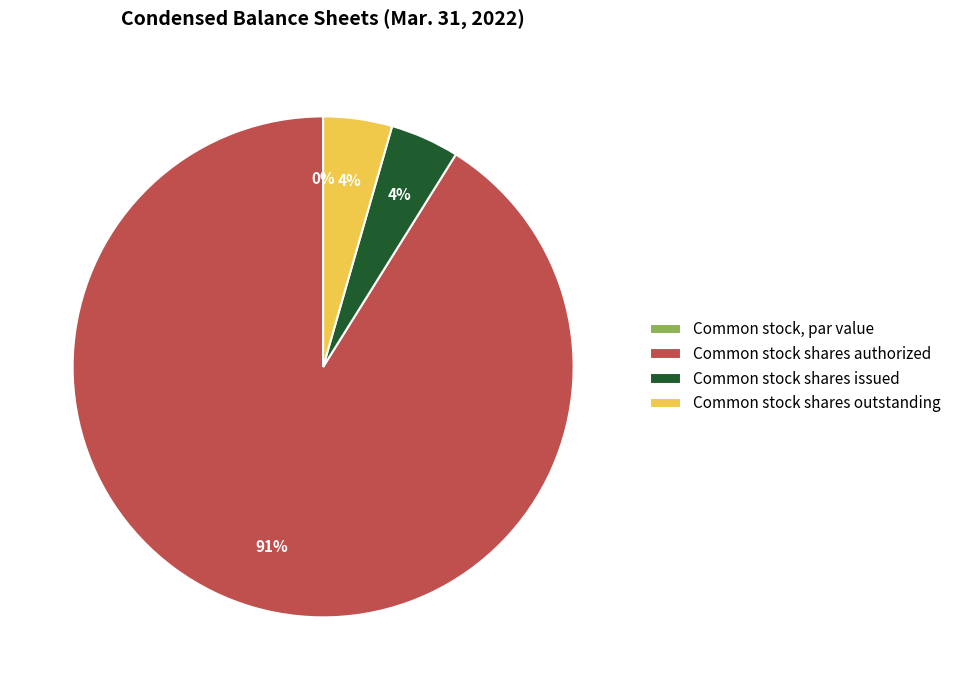

Which category has the biggest portion of the pie?

Common stock shares authorized